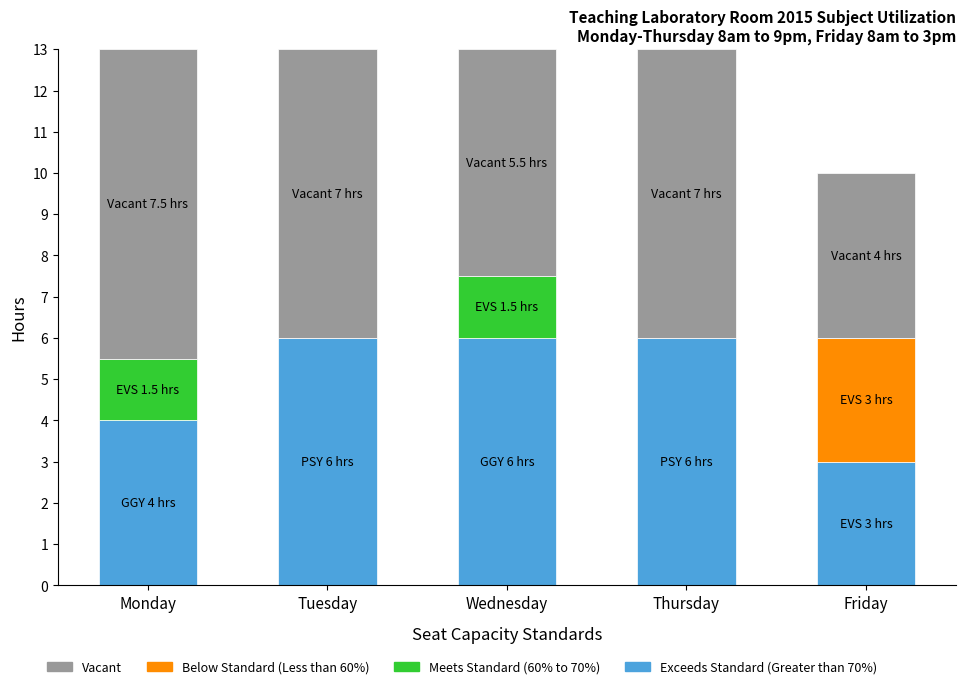

What is the total value across all series at Monday?

13.0